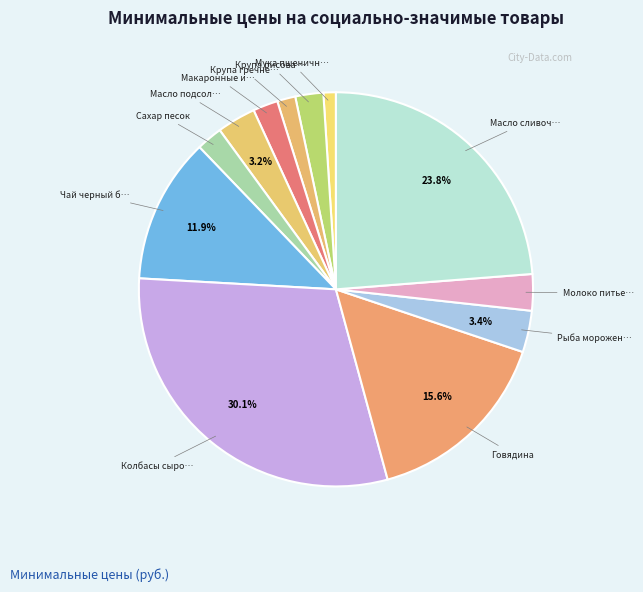

How many slices are in this pie chart?

12